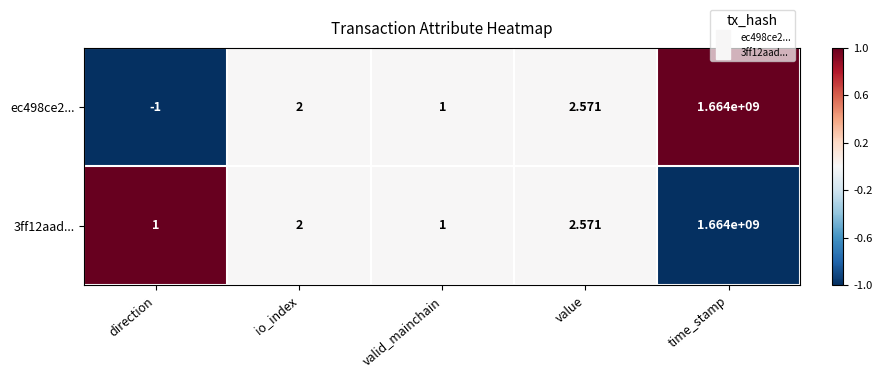

At which category is the sum across all series the highest?

time_stamp